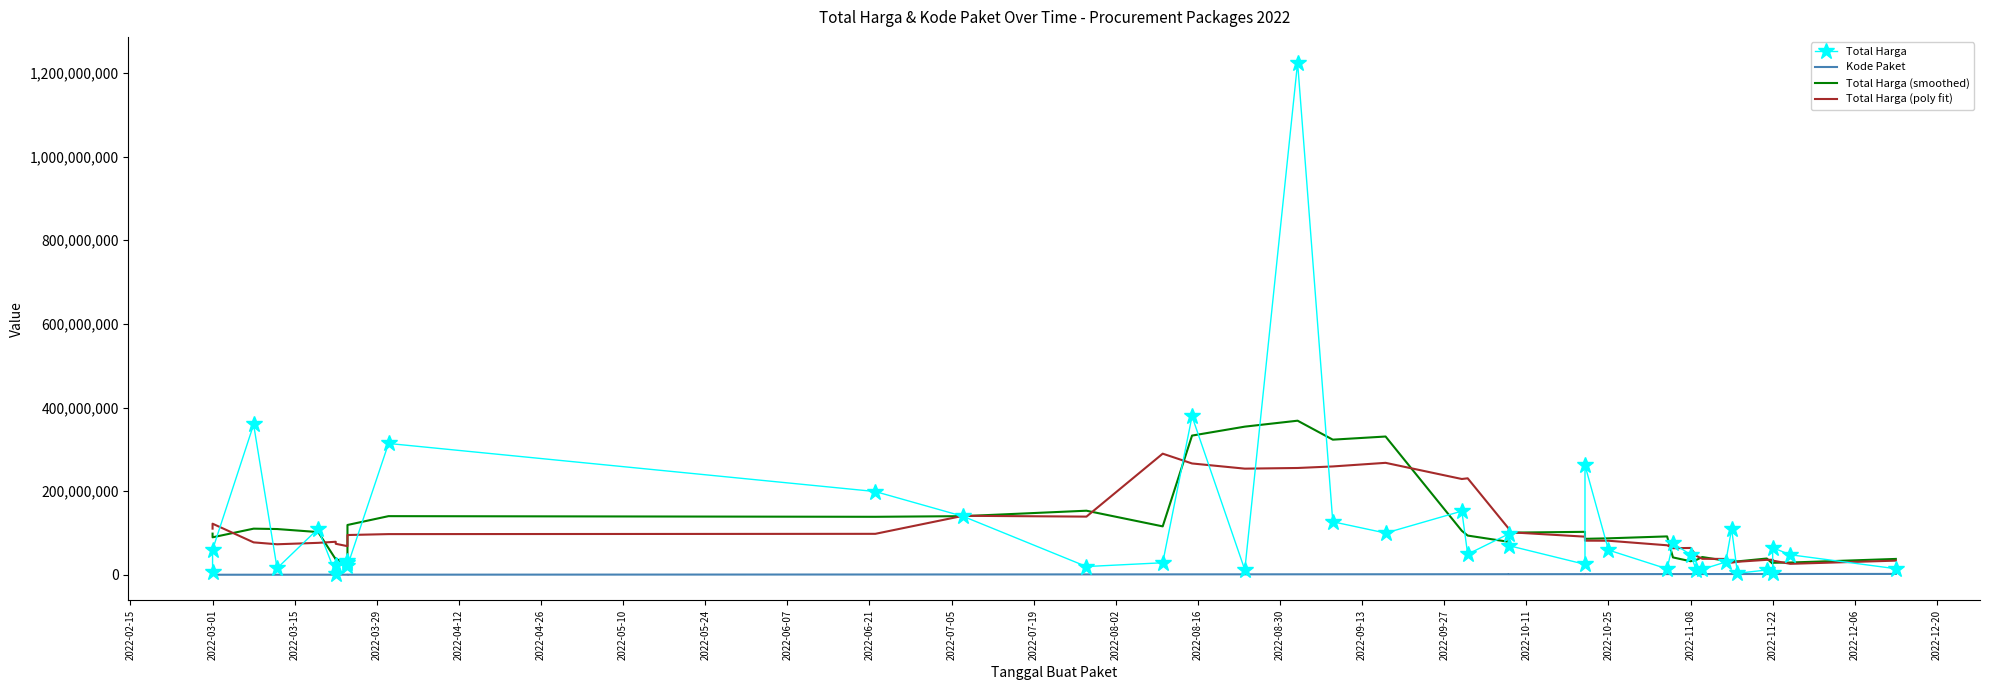

What position from the left is 2022-10-11?

18